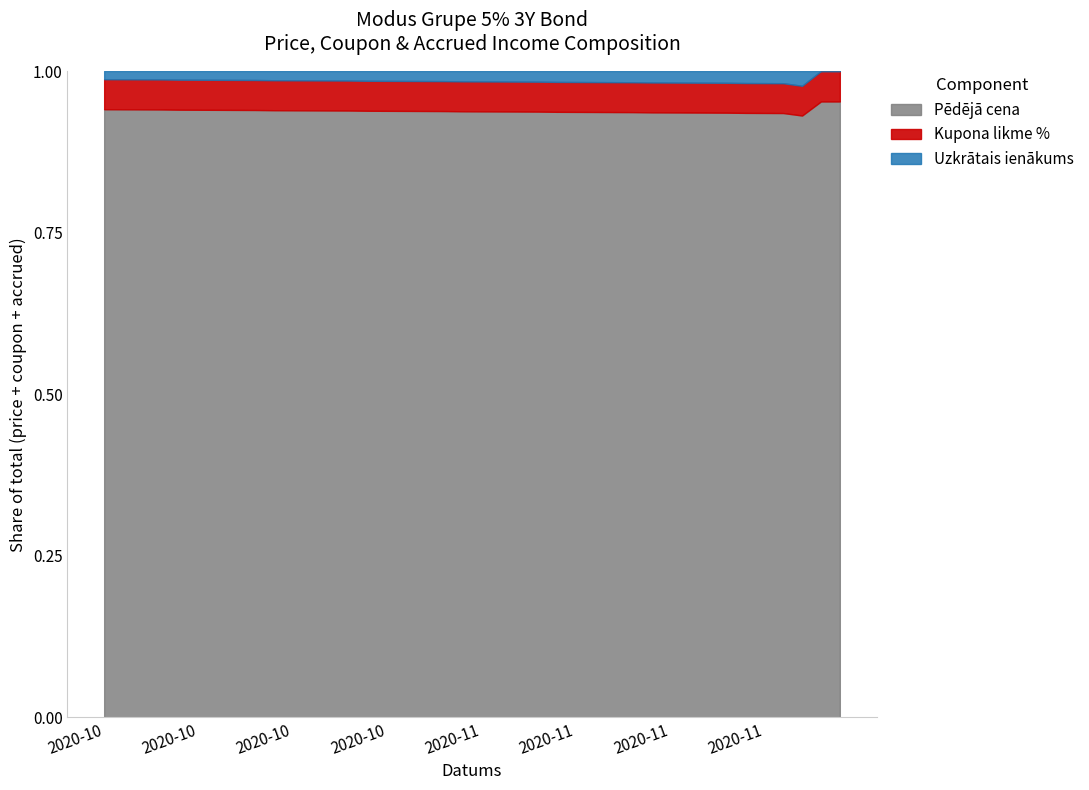

Is it true that Kupona likme % equals 8.3 at 2020-11-23?

False